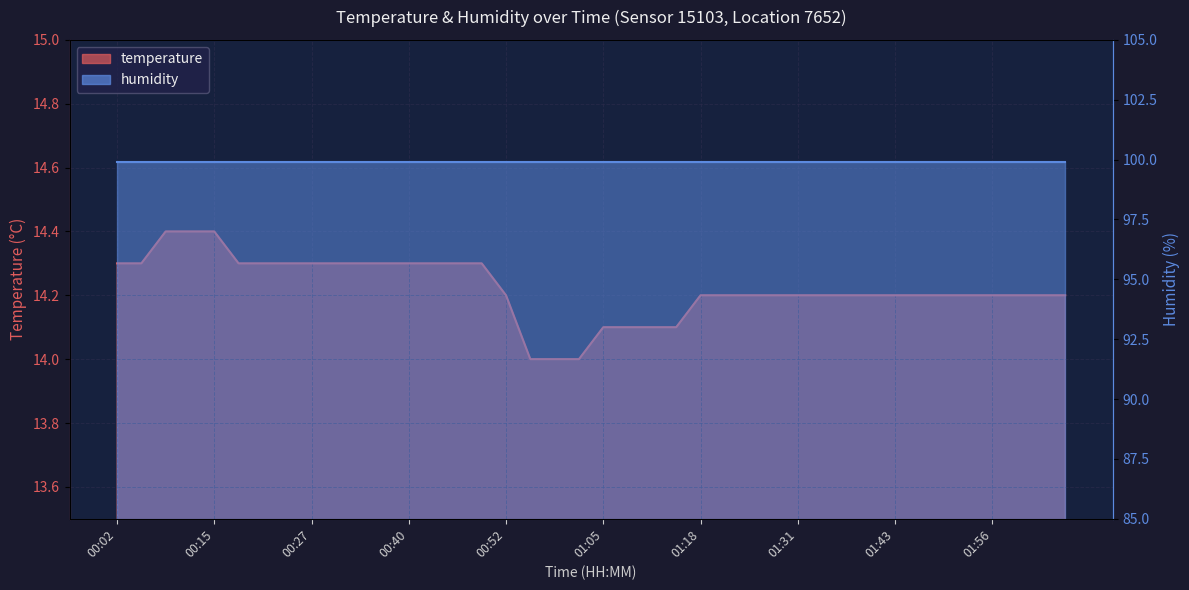

At which label is the value closest to 14?

00:55